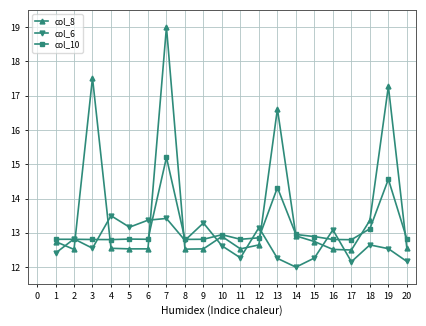

List the series in order of their overall mean, lowest first.

col_6, col_10, col_8